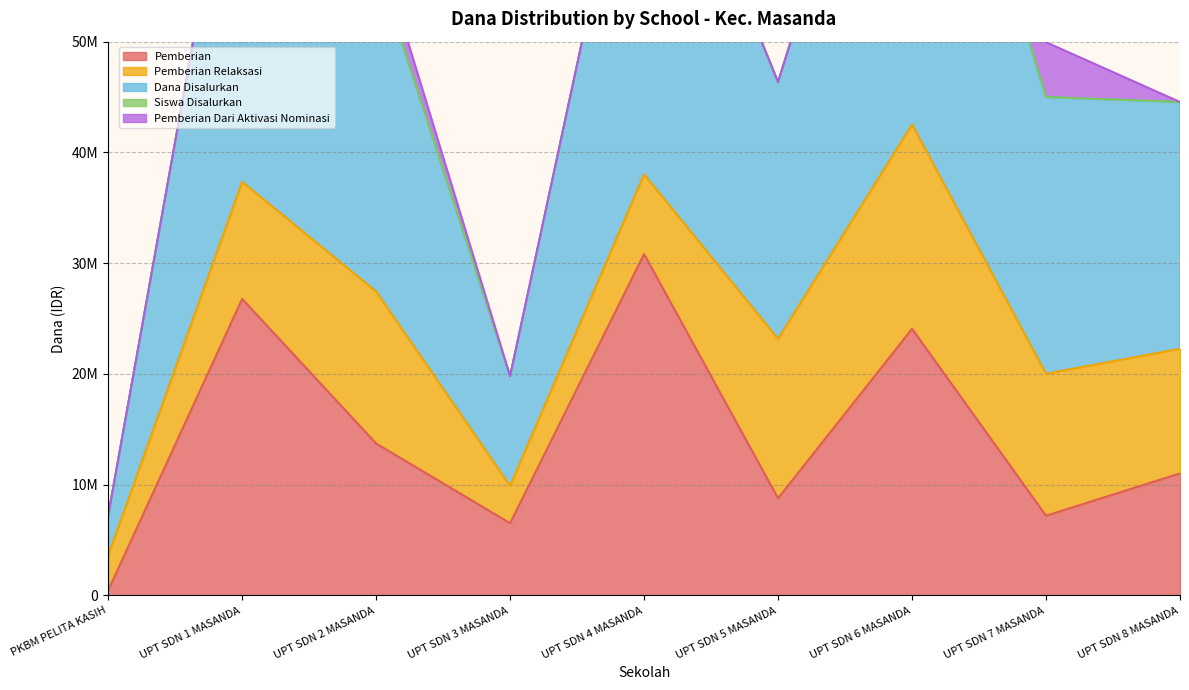

At which label does Dana Disalurkan reach its peak?

UPT SDN 6 MASANDA